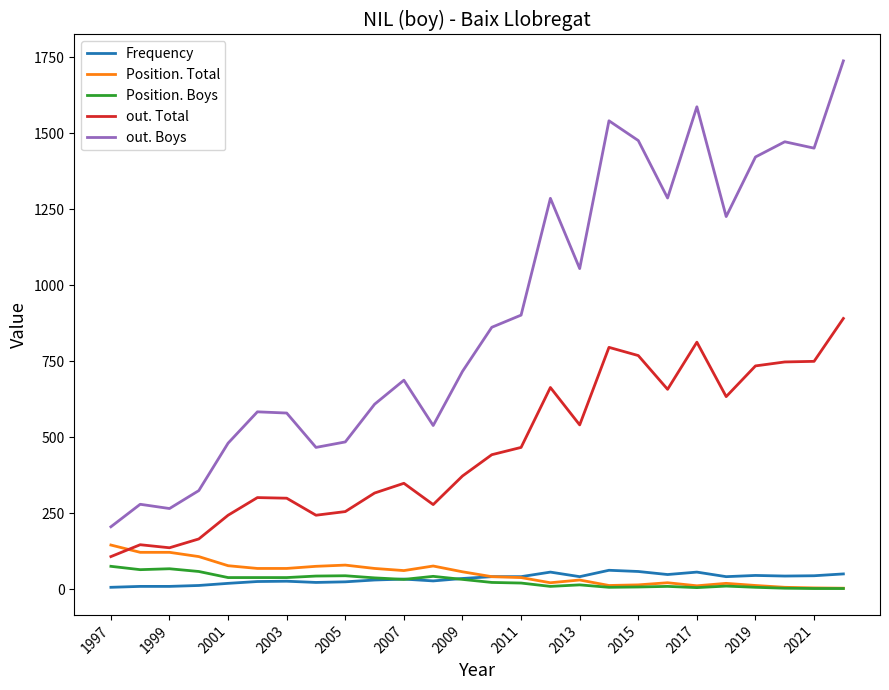

What is the maximum value for Position. Total?

146